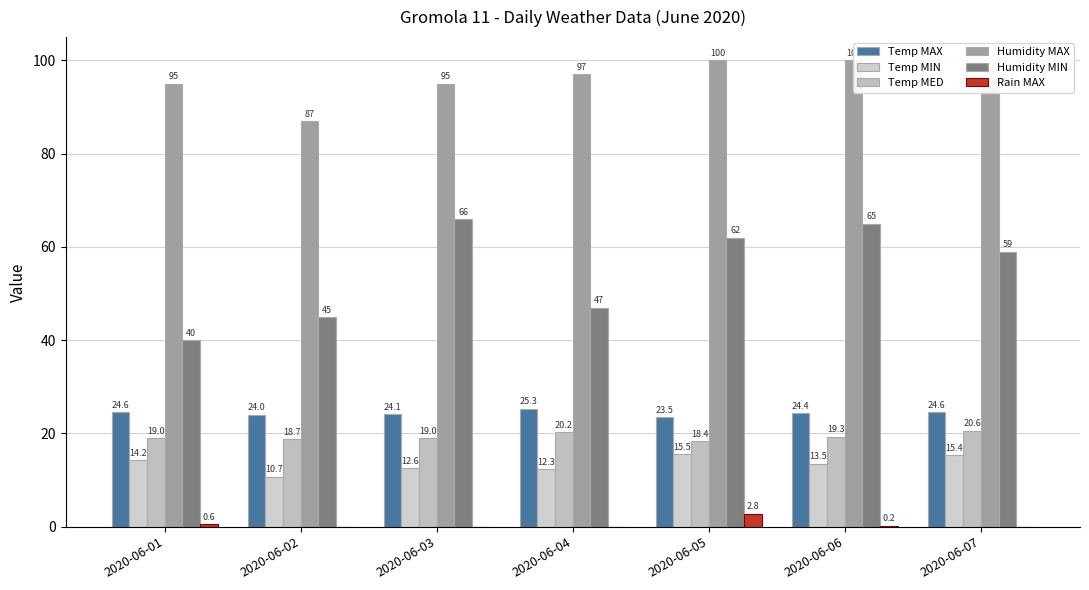

Which series has the widest spread of values?

Humidity MIN